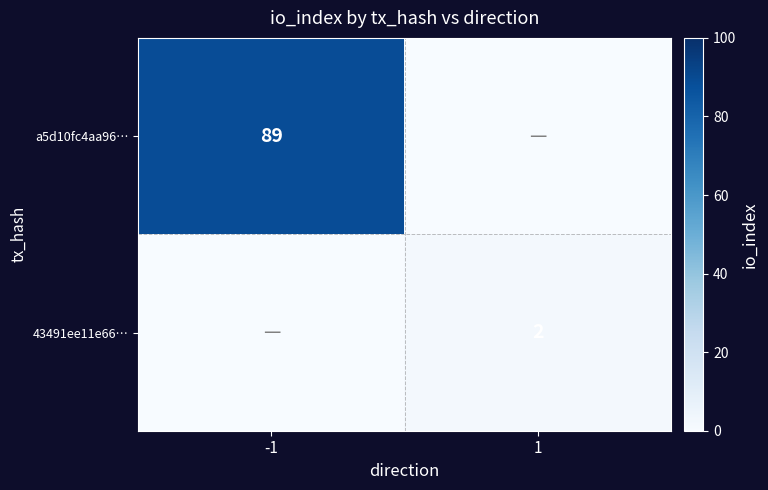

Is it true that a5d10fc4aa96… equals 45 at -1?

False